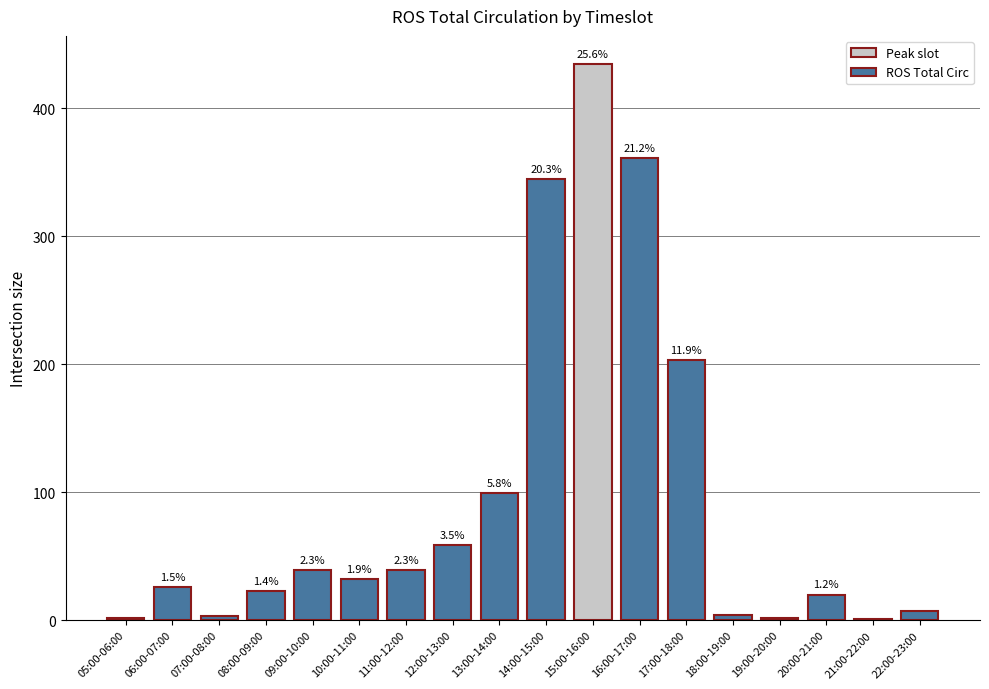

What is the average value?

94